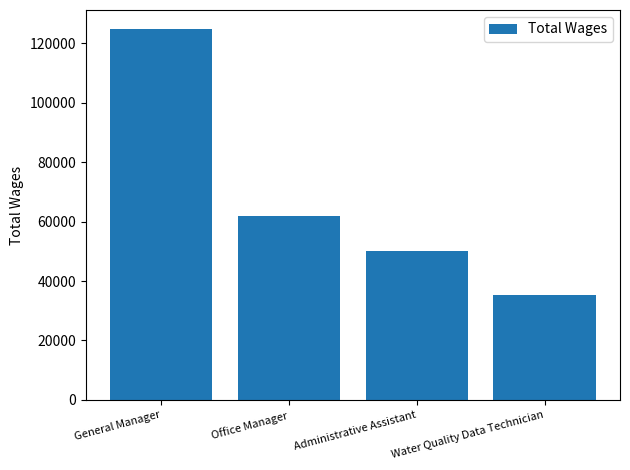

List the labels in order of value, smallest first.

Water Quality Data Technician, Administrative Assistant, Office Manager, General Manager